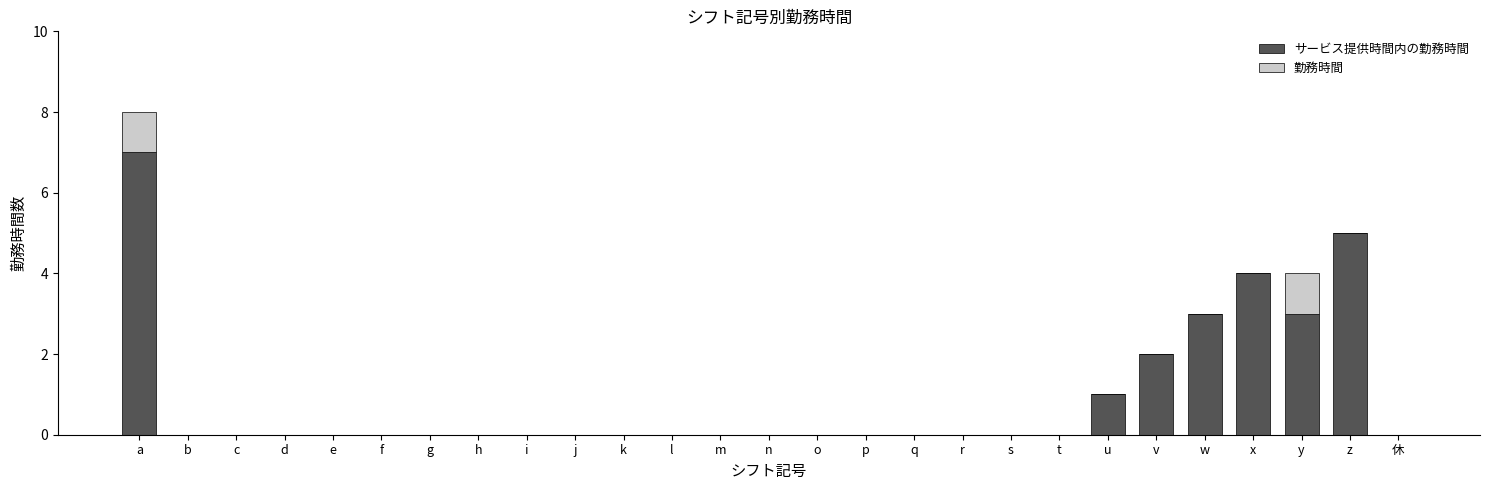

At which category is the sum across all series the highest?

a